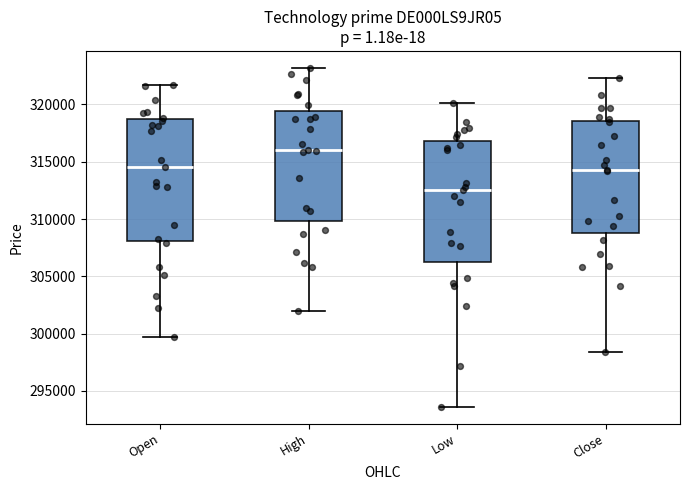

Reading left to right, transcribe this box plot: for each box, give where its median line is, the range the box spans, and where its two whiskers end, as read against the y-axis. The values are not printed on the chart, so give them approximately, as read against the axis.

Open: median 314500, box 308000 to 318500, whiskers 299500 to 321500
High: median 316000, box 310000 to 319500, whiskers 302000 to 323000
Low: median 312500, box 306500 to 317000, whiskers 293500 to 320000
Close: median 314500, box 309000 to 318500, whiskers 298500 to 322500